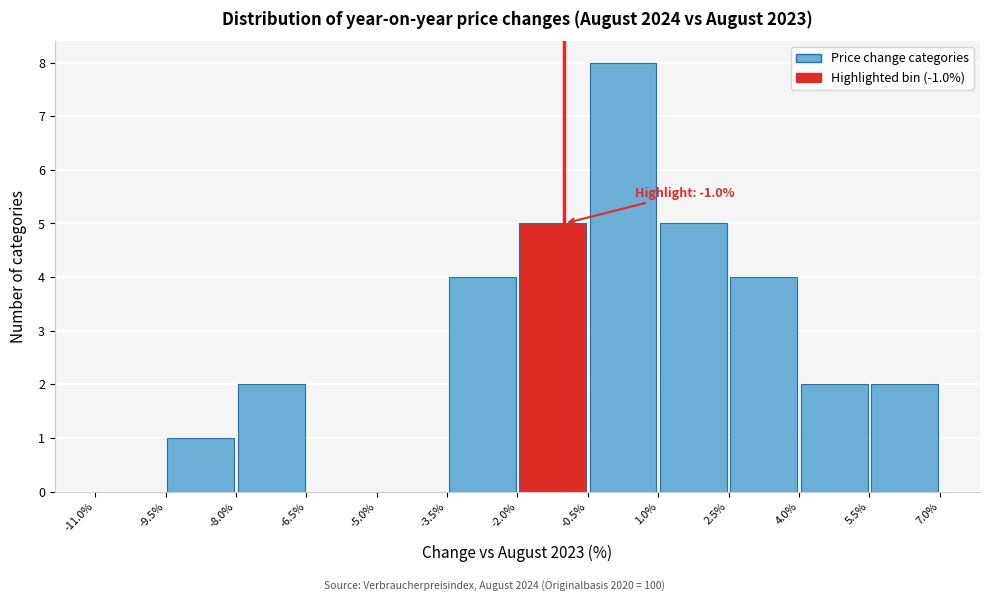

Over which range of the x-axis is the bar tallest?

-0.5% to 1.0%